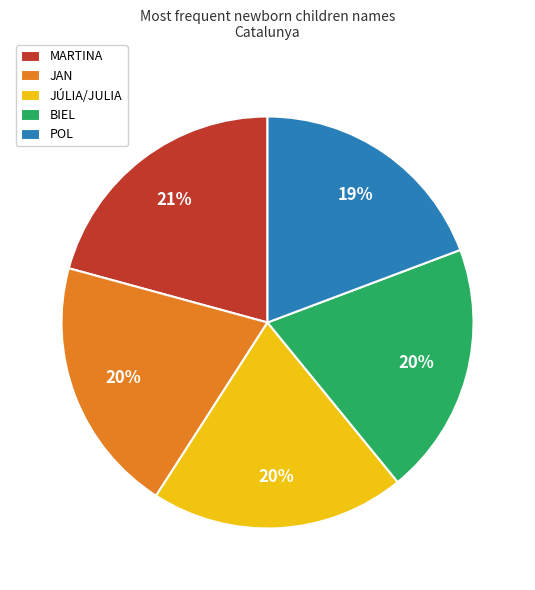

To the nearest percent, what is the difference between the BIEL and POL slice percentages?

1%